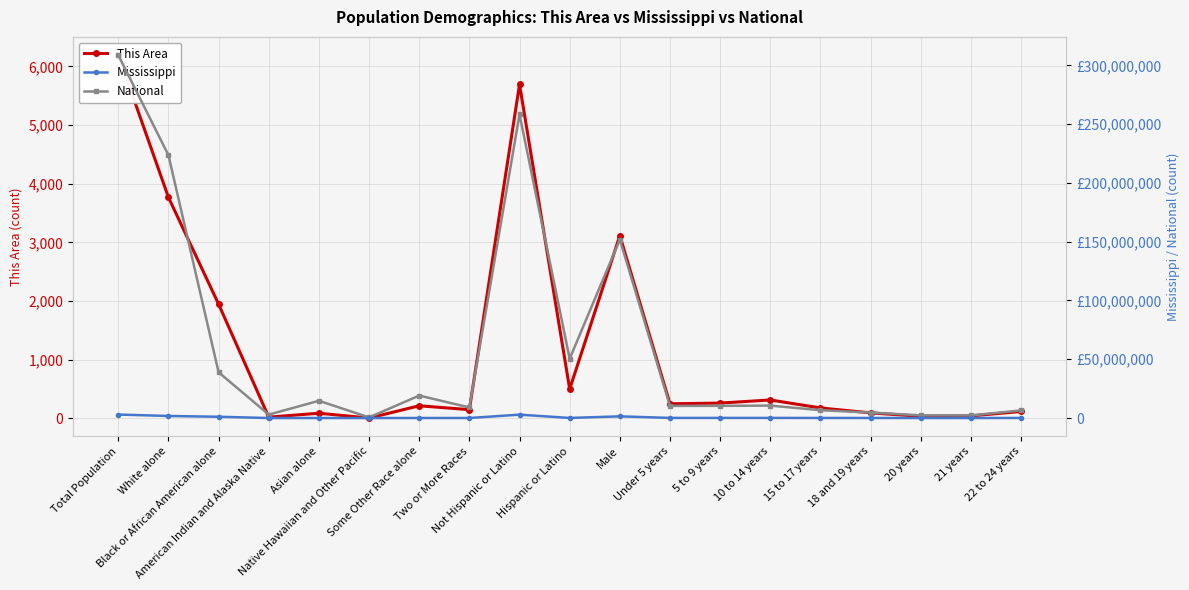

What position from the right is 15 to 17 years?

5